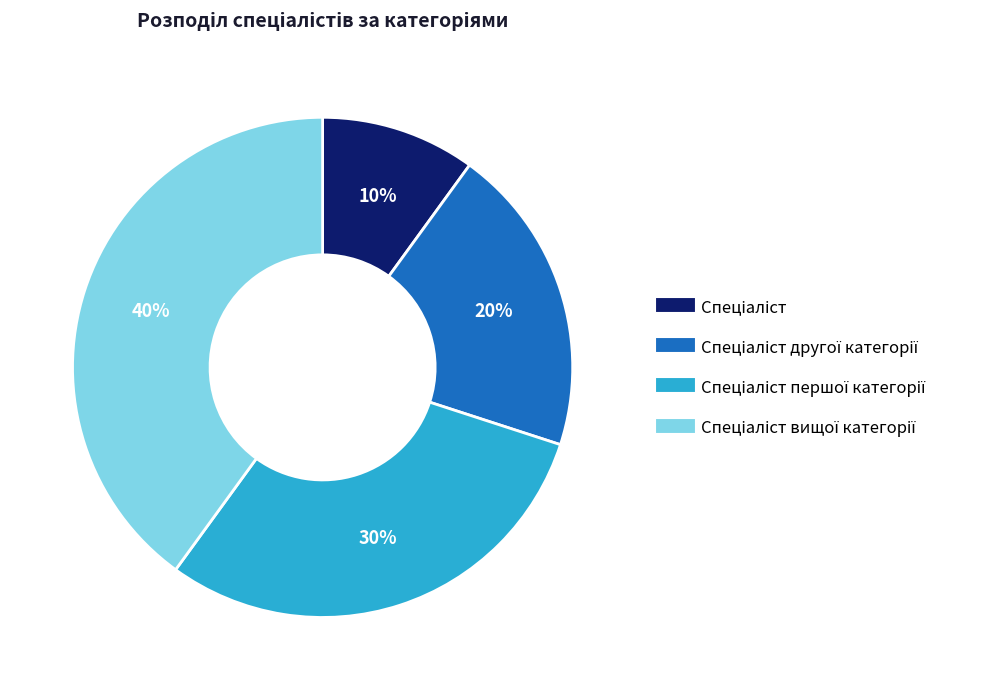

To the nearest percent, what is the difference between the largest and smallest slice percentages?

30%